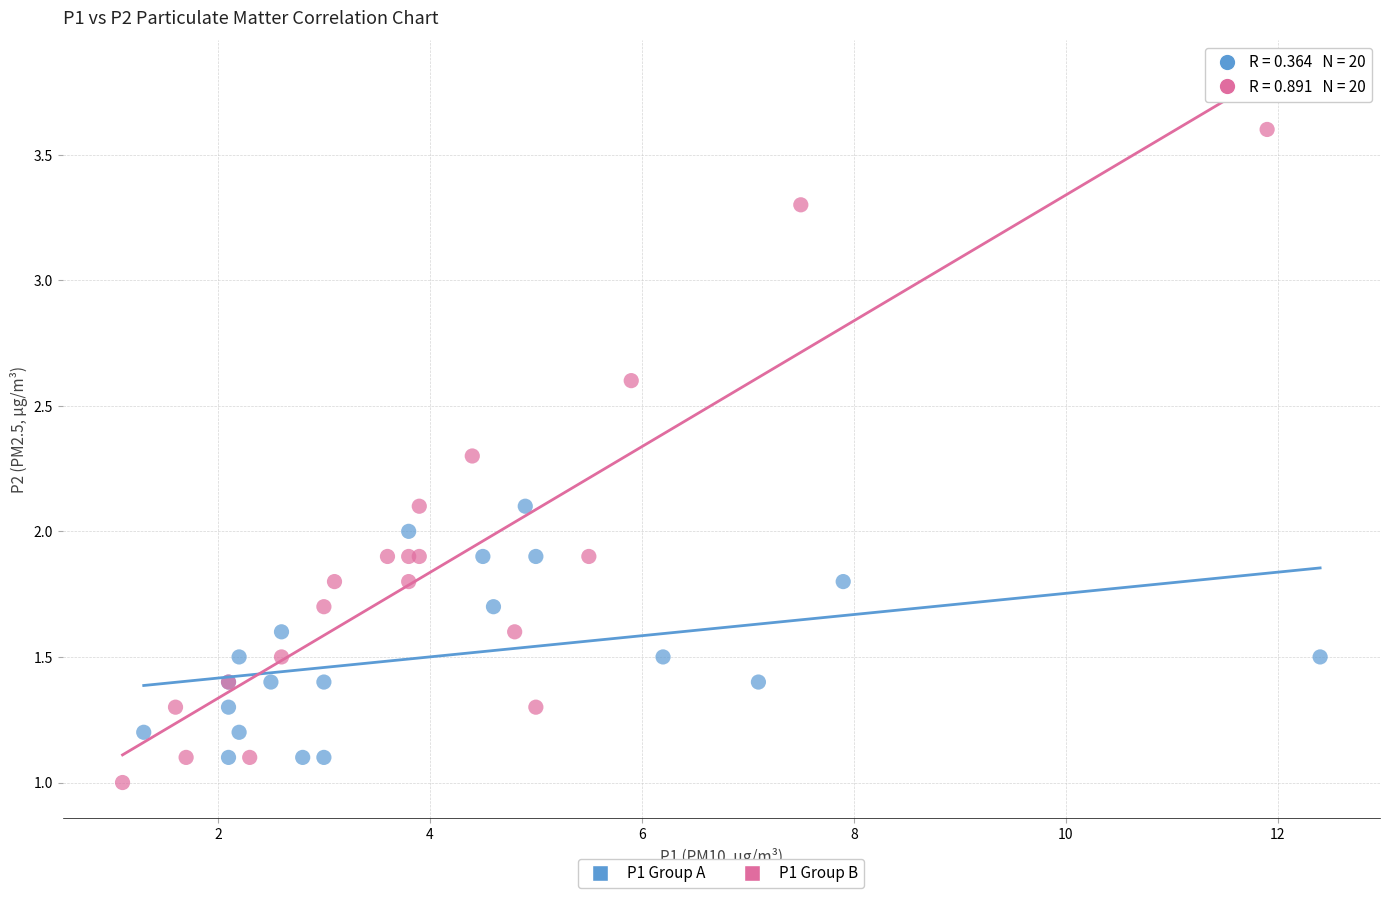

Which series reaches the maximum Y coordinate?

P1 Group B